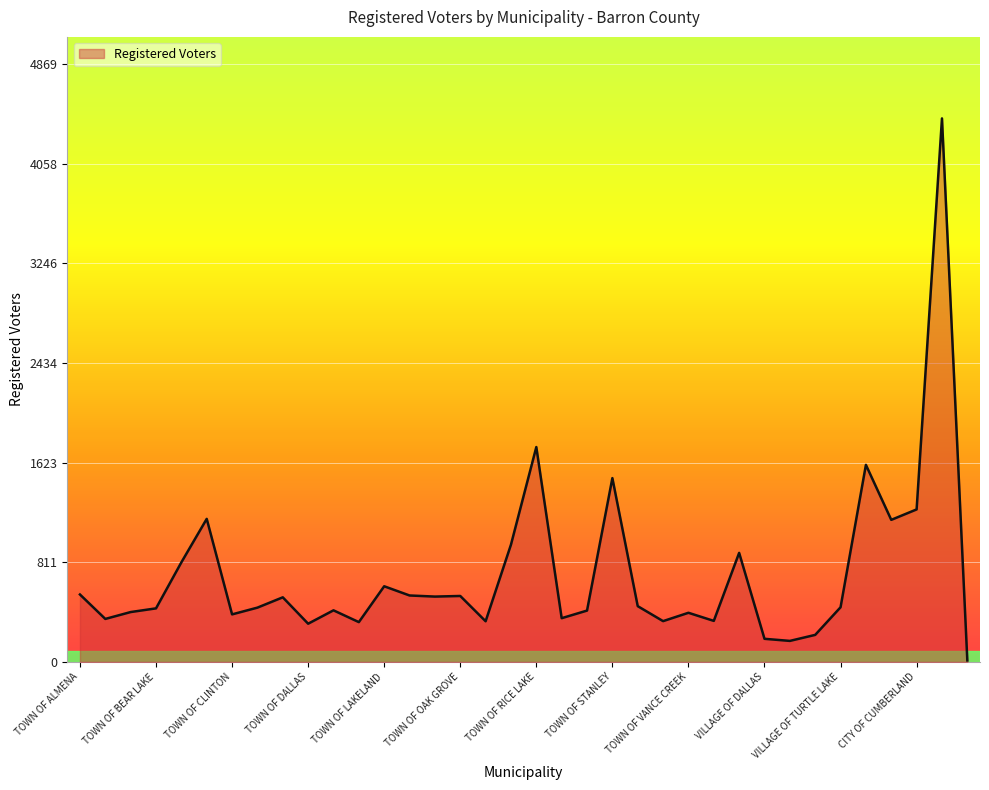

What is the greatest value displayed?

4427